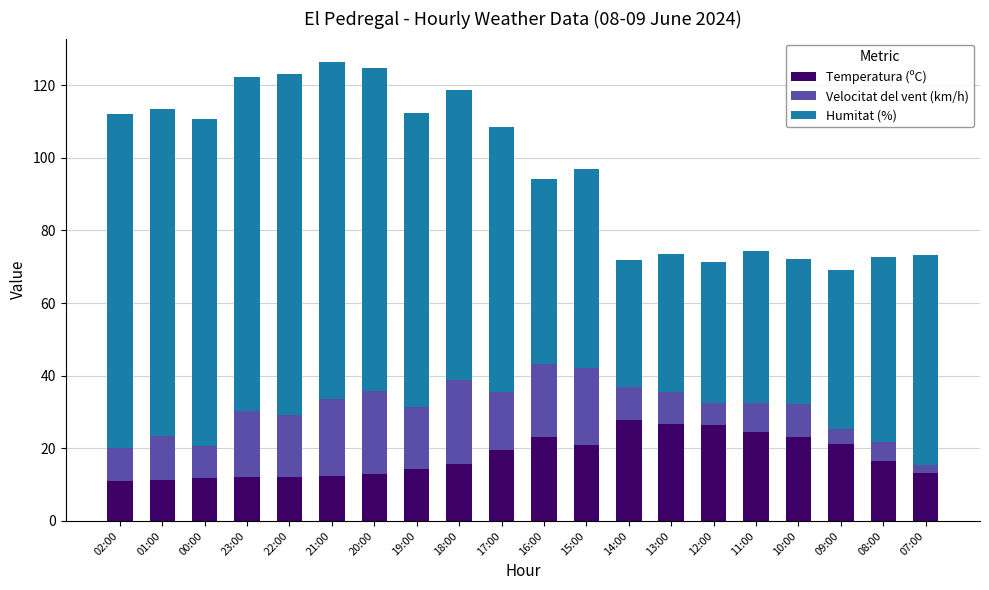

What is the minimum value for Temperatura (ºC)?

11.0